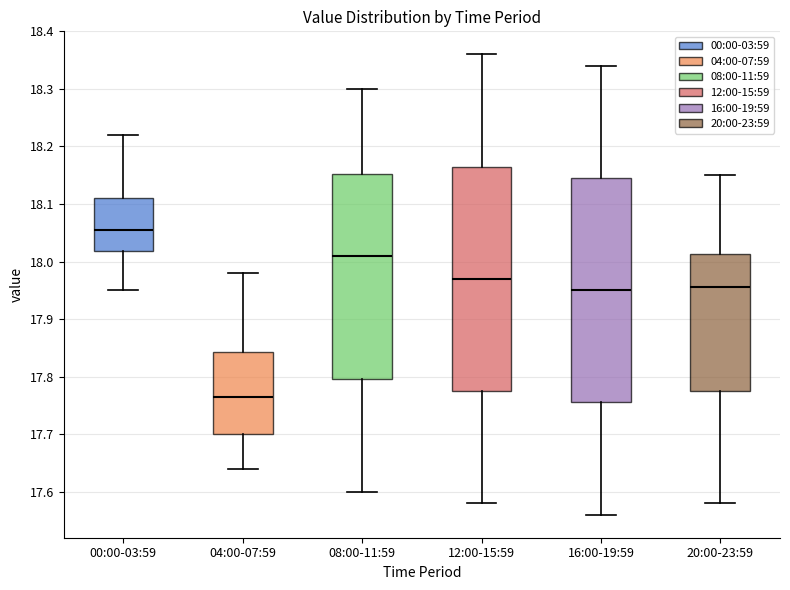

Which box has the lowest median line?

04:00-07:59